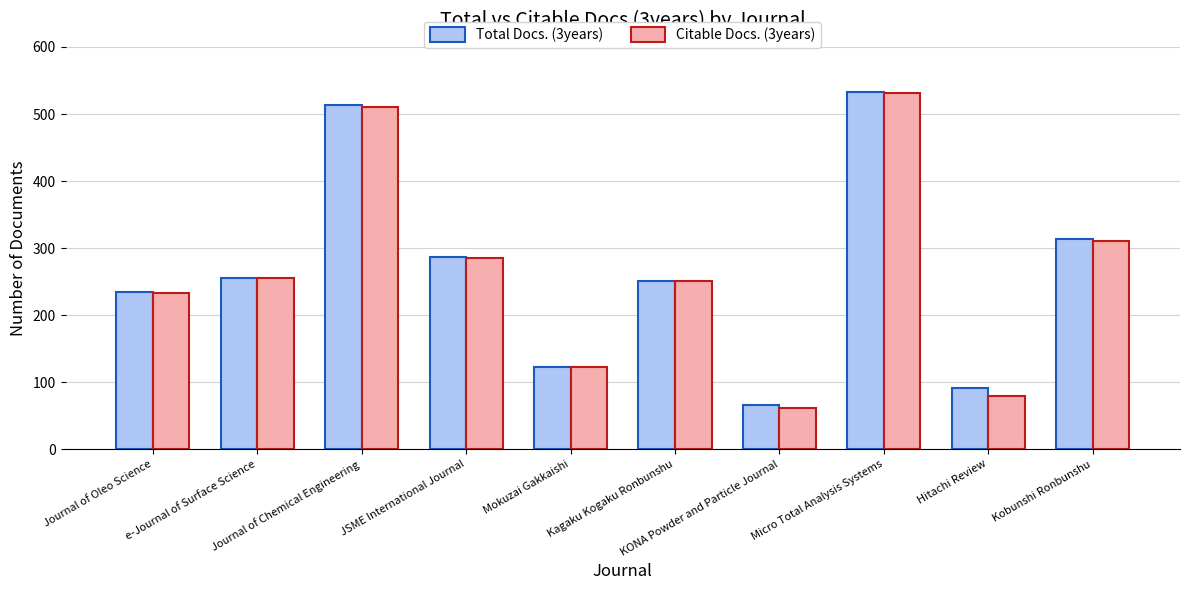

What is the average value of the Citable Docs. (3years) series?

264